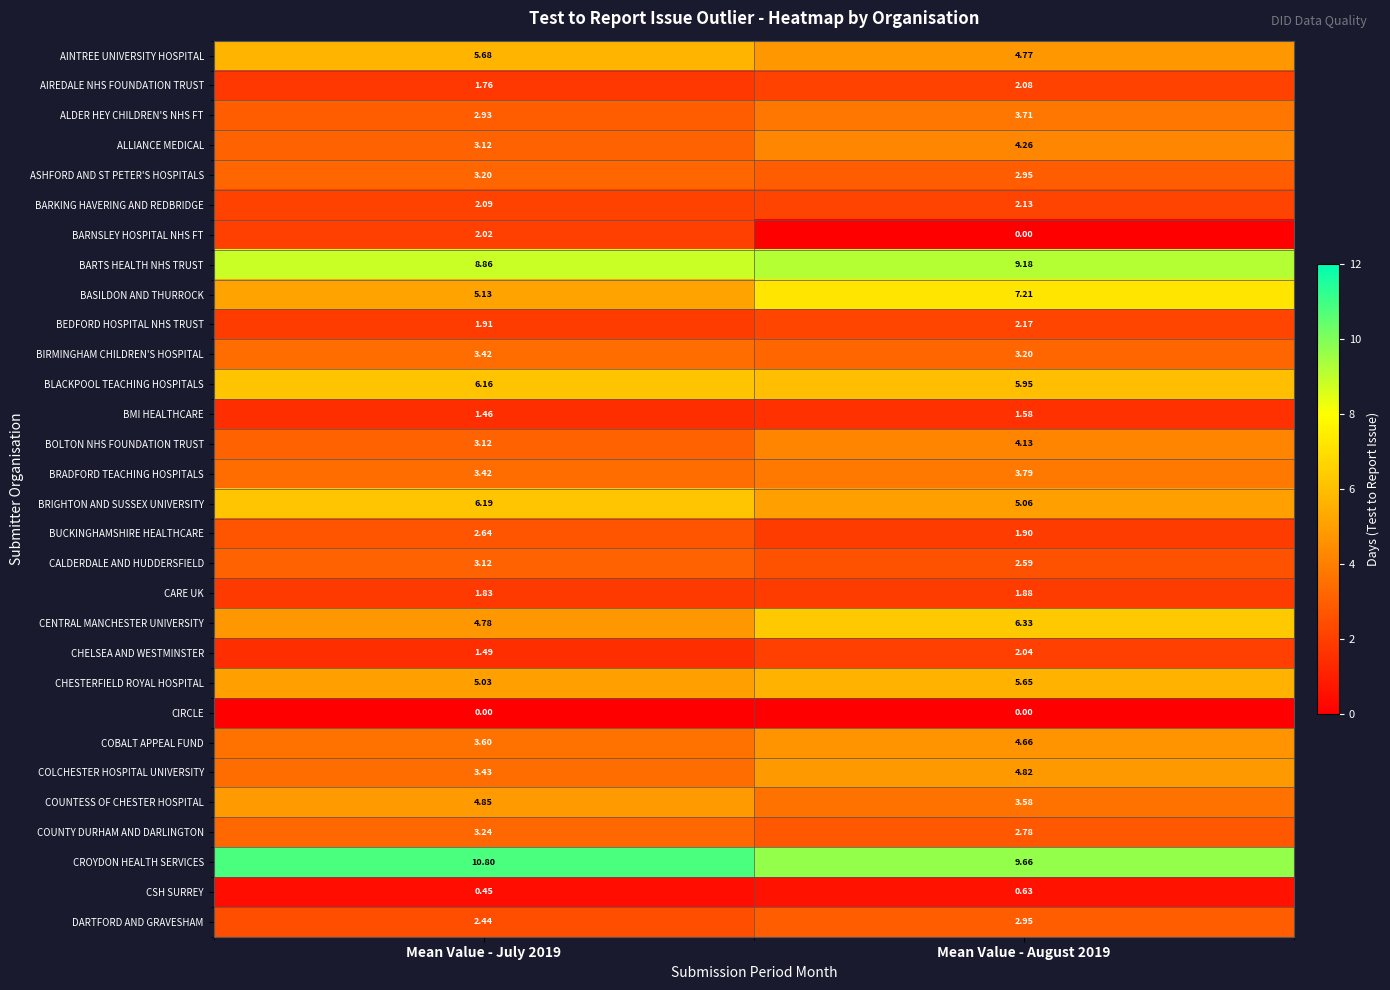

Rank the series by their maximum value, from lowest to highest.

CIRCLE, CSH SURREY, BMI HEALTHCARE, CARE UK, BARNSLEY HOSPITAL NHS FT, CHELSEA AND WESTMINSTER, AIREDALE NHS FOUNDATION TRUST, BARKING HAVERING AND REDBRIDGE, BEDFORD HOSPITAL NHS TRUST, BUCKINGHAMSHIRE HEALTHCARE, DARTFORD AND GRAVESHAM, CALDERDALE AND HUDDERSFIELD, ASHFORD AND ST PETER'S HOSPITALS, COUNTY DURHAM AND DARLINGTON, BIRMINGHAM CHILDREN'S HOSPITAL, ALDER HEY CHILDREN'S NHS FT, BRADFORD TEACHING HOSPITALS, BOLTON NHS FOUNDATION TRUST, ALLIANCE MEDICAL, COBALT APPEAL FUND, COLCHESTER HOSPITAL UNIVERSITY, COUNTESS OF CHESTER HOSPITAL, CHESTERFIELD ROYAL HOSPITAL, AINTREE UNIVERSITY HOSPITAL, BLACKPOOL TEACHING HOSPITALS, BRIGHTON AND SUSSEX UNIVERSITY, CENTRAL MANCHESTER UNIVERSITY, BASILDON AND THURROCK, BARTS HEALTH NHS TRUST, CROYDON HEALTH SERVICES